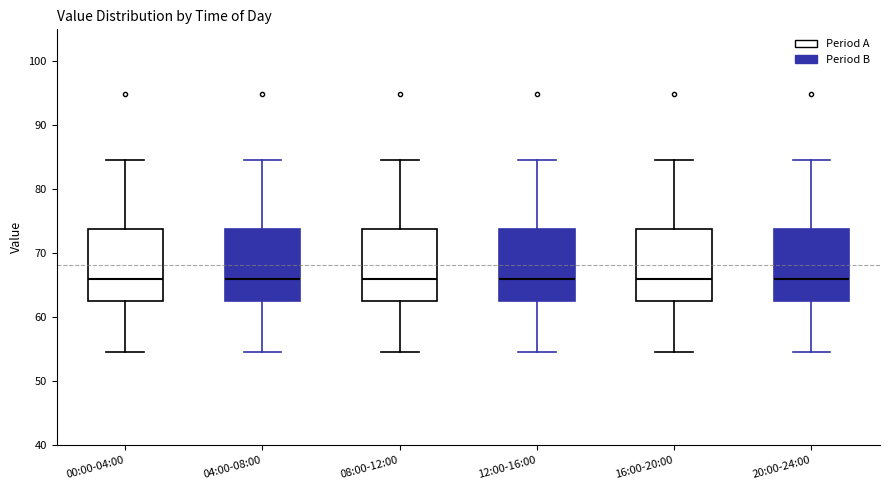

Where does the lower whisker of the box for 16:00-20:00 end on the y-axis? The values are not printed on the chart, so give them approximately, as read against the axis.

55